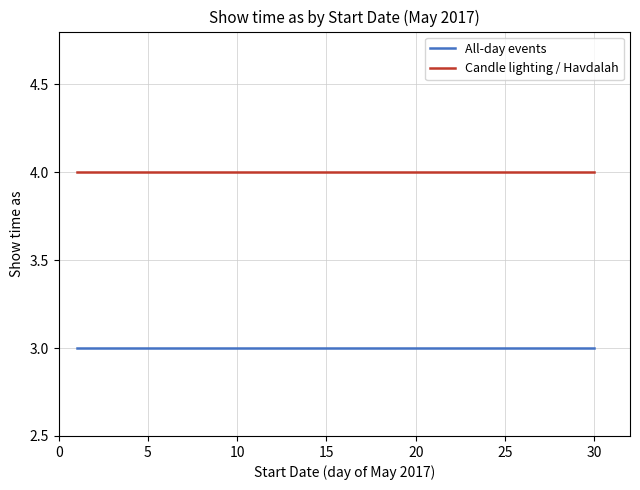

True or false: Candle lighting / Havdalah and All-day events intersect in this chart.

False